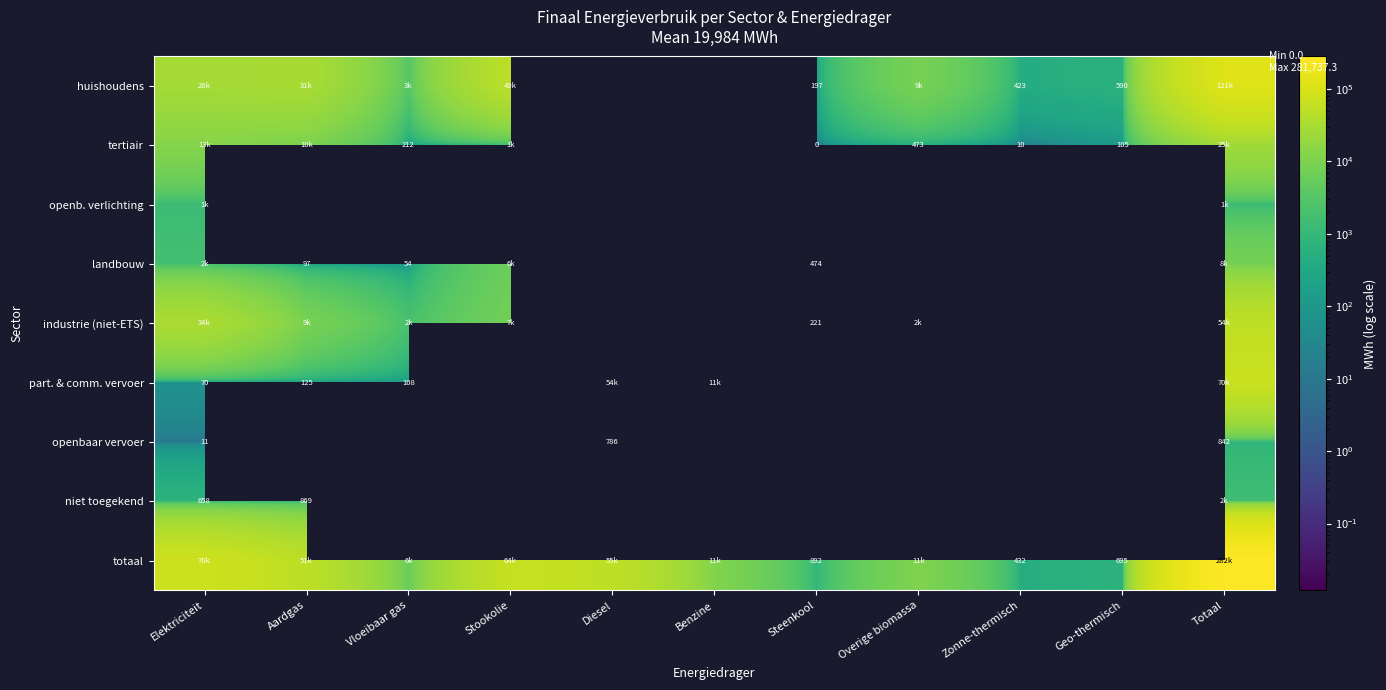

Count the number of data series in this chart.

9